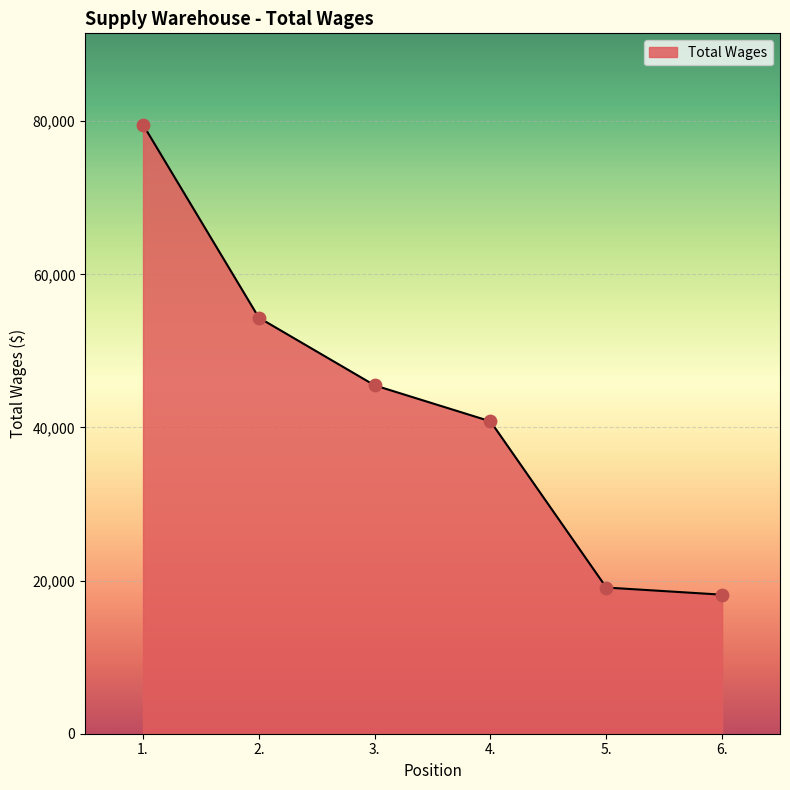

Between 5. and 3., which is larger?

3.